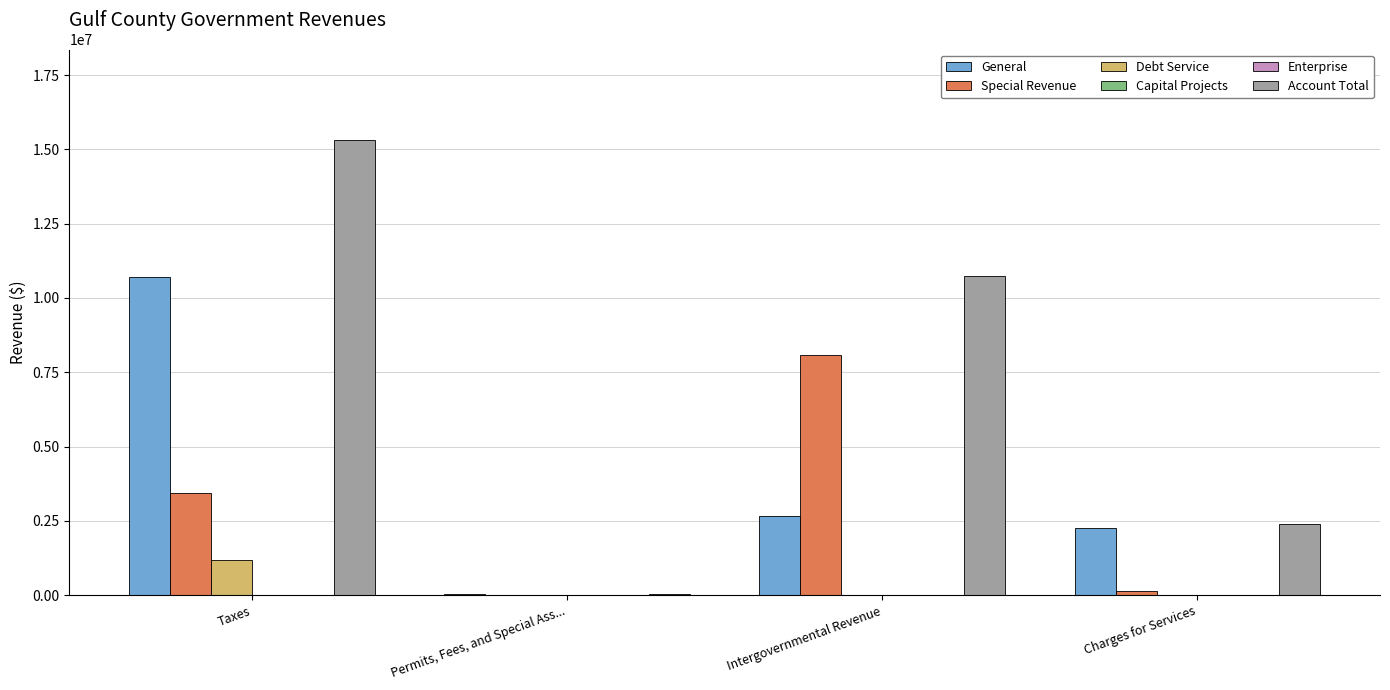

Is it true that General equals 40219 at Permits, Fees, and Special Ass...?

True